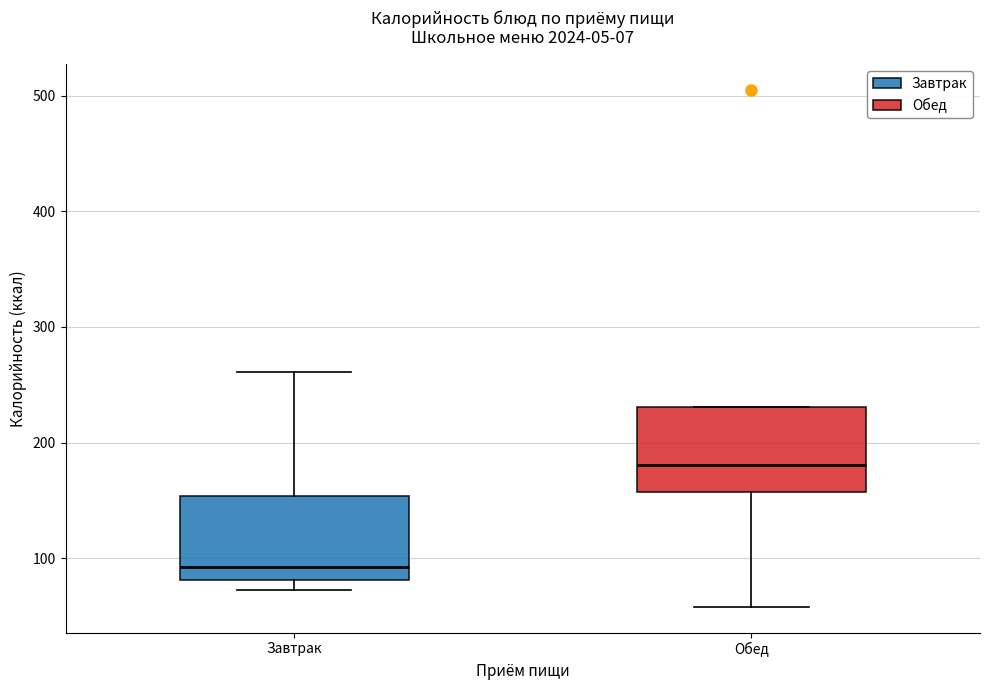

Where is the upper edge of the box for Обед on the y-axis? The values are not printed on the chart, so give them approximately, as read against the axis.

230